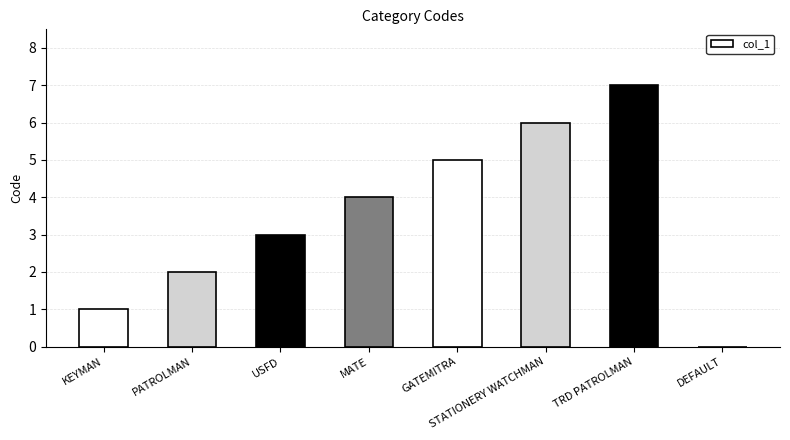

Is it true that the value at DEFAULT is 0?

True